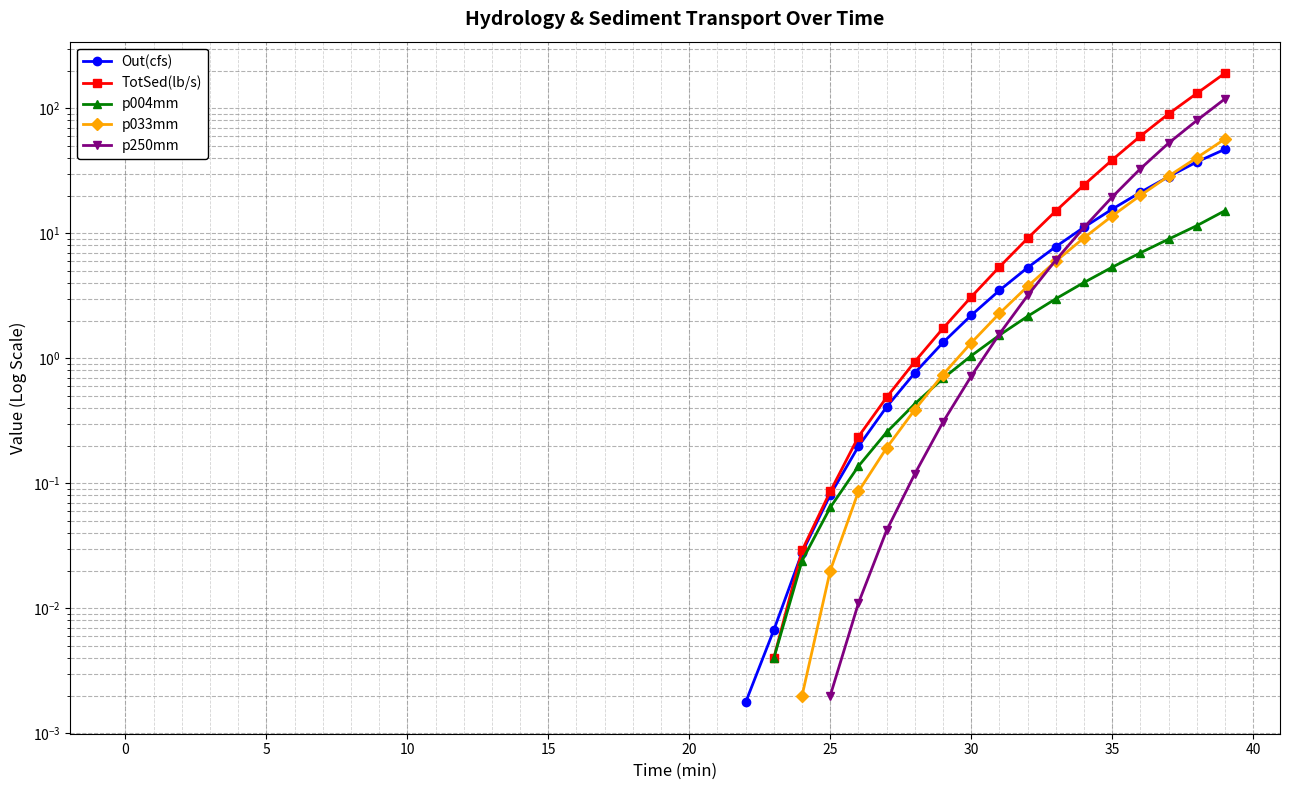

What are all the series names shown in the legend?

Out(cfs), TotSed(lb/s), p004mm, p033mm, p250mm